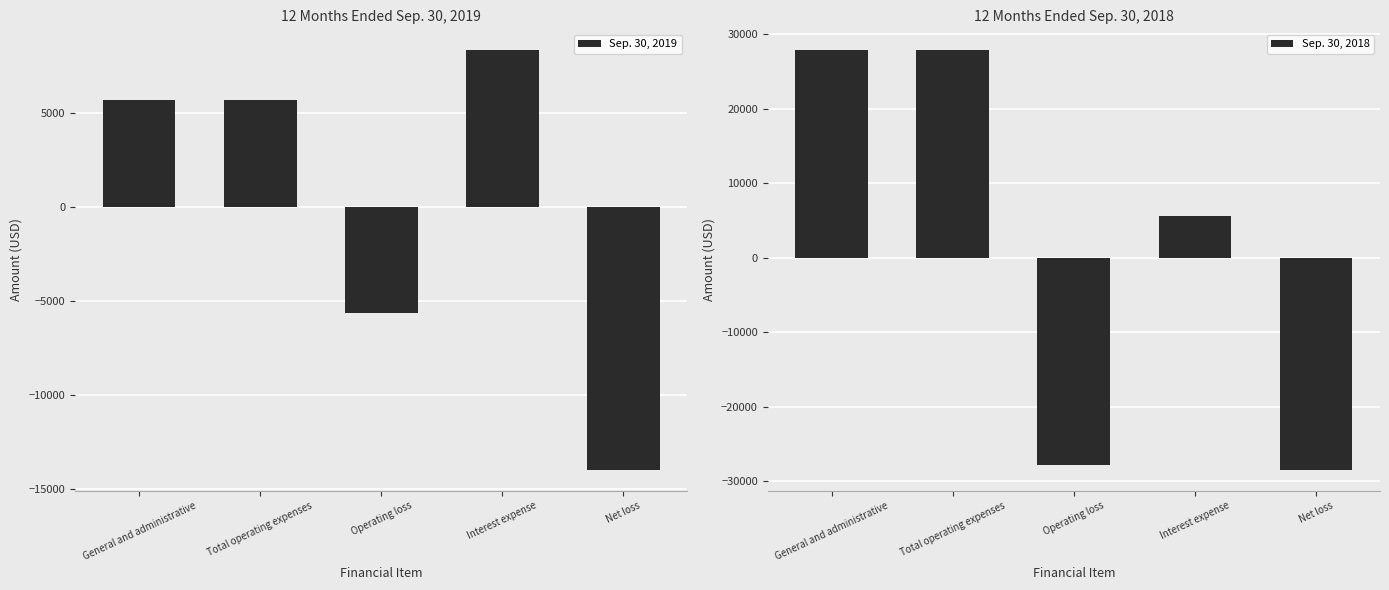

Is it true that Sep. 30, 2019 equals 8309 at Interest expense?

True